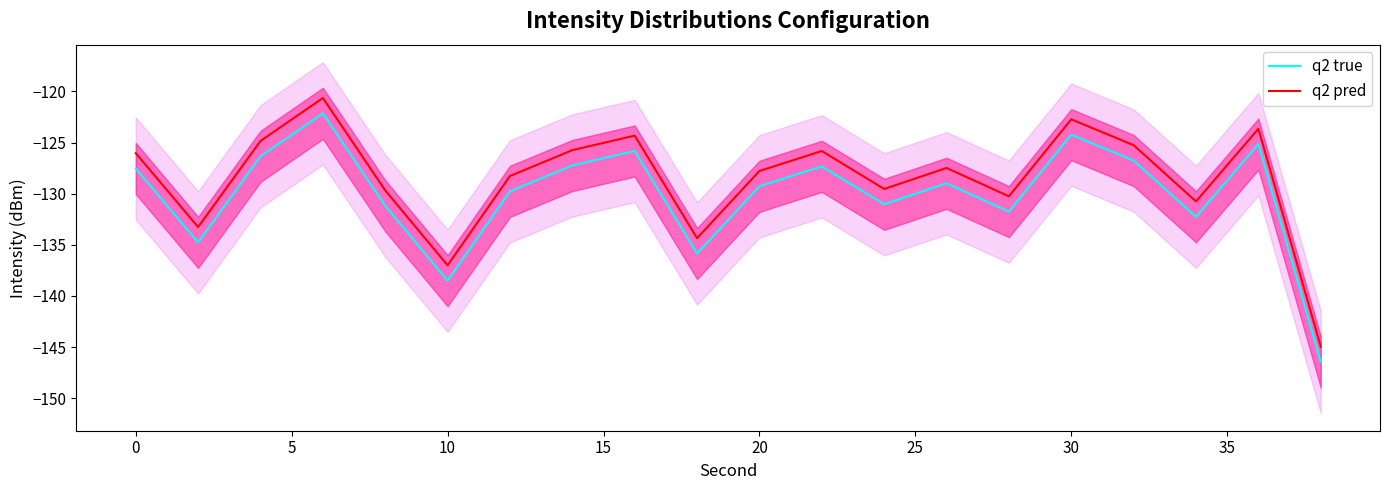

True or false: q2 true and q2 pred cross at least once.

False